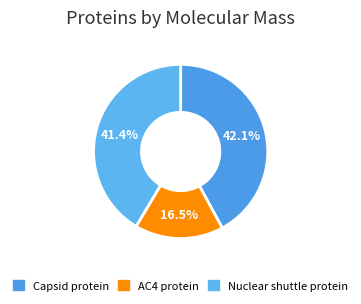

Count the number of slices in the pie.

3